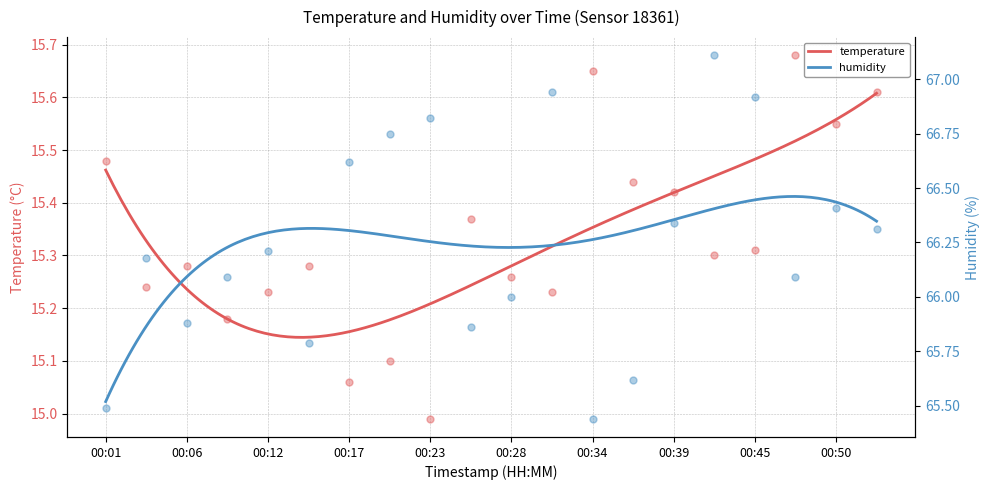

What is the total value across all series at 00:37?

81.1